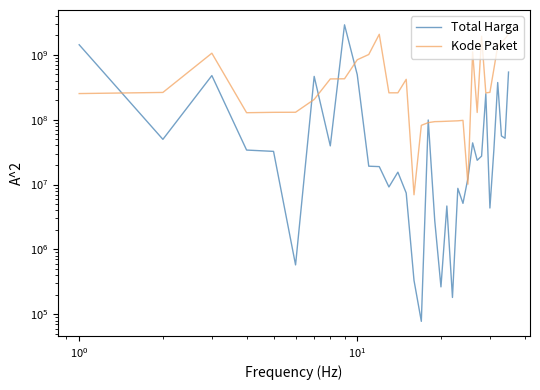

Reading right to left, list all the values displayed in this chart.

Total Harga: 541071000	51601000	56152800	373404000	34292000	4350000	250350000	27412000	23653000	43859200	12453900	5129000	8742500	182000	4672200	265000	2772000	98772570	78000	333600	7401240	15513960	9180000	18900000	19175000	493000000	2892122000	39440000	464002100	577875	32441200	34000000	477600000	49730040	1425867900
Kode Paket: 2097255000	1766745000	1553115000	1366515000	601680000	263700000	258570000	1927740000	129015000	1108410000	10125000	97545000	95955000	95250000	94500000	93690000	93210000	89955000	81735000	6960000	418365000	259245000	259080000	2068140000	1009185000	837390000	426375000	424065000	204780000	130020000	129690000	127950000	1056795000	262635000	252345000